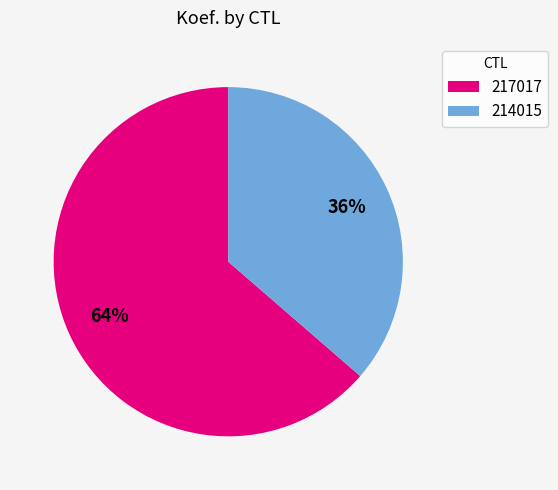

How many slices are in this pie chart?

2